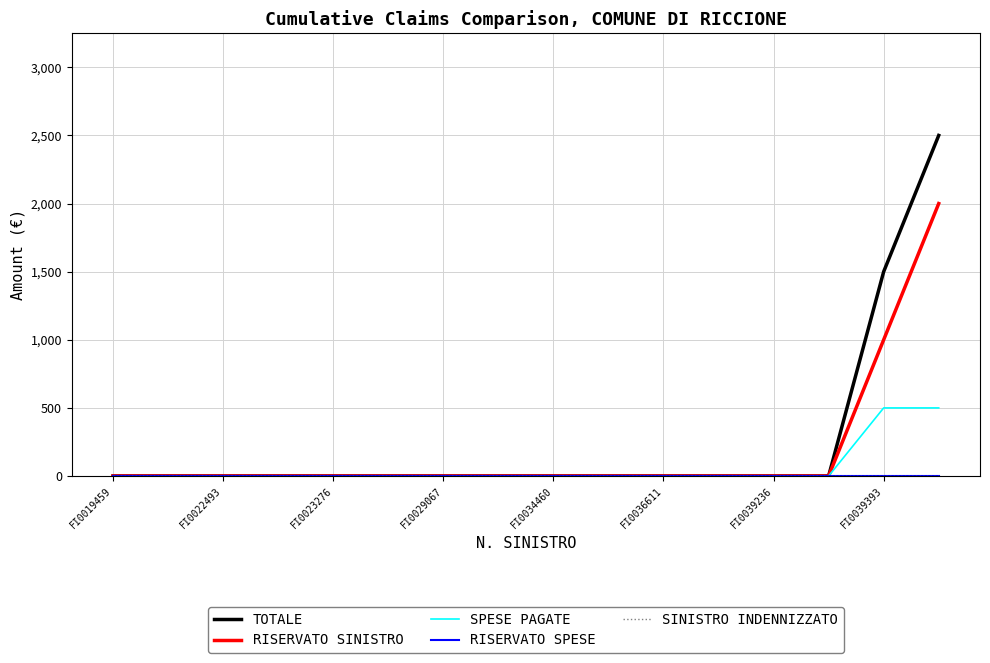

True or false: RISERVATO SINISTRO has more than 0 interior local peaks.

False